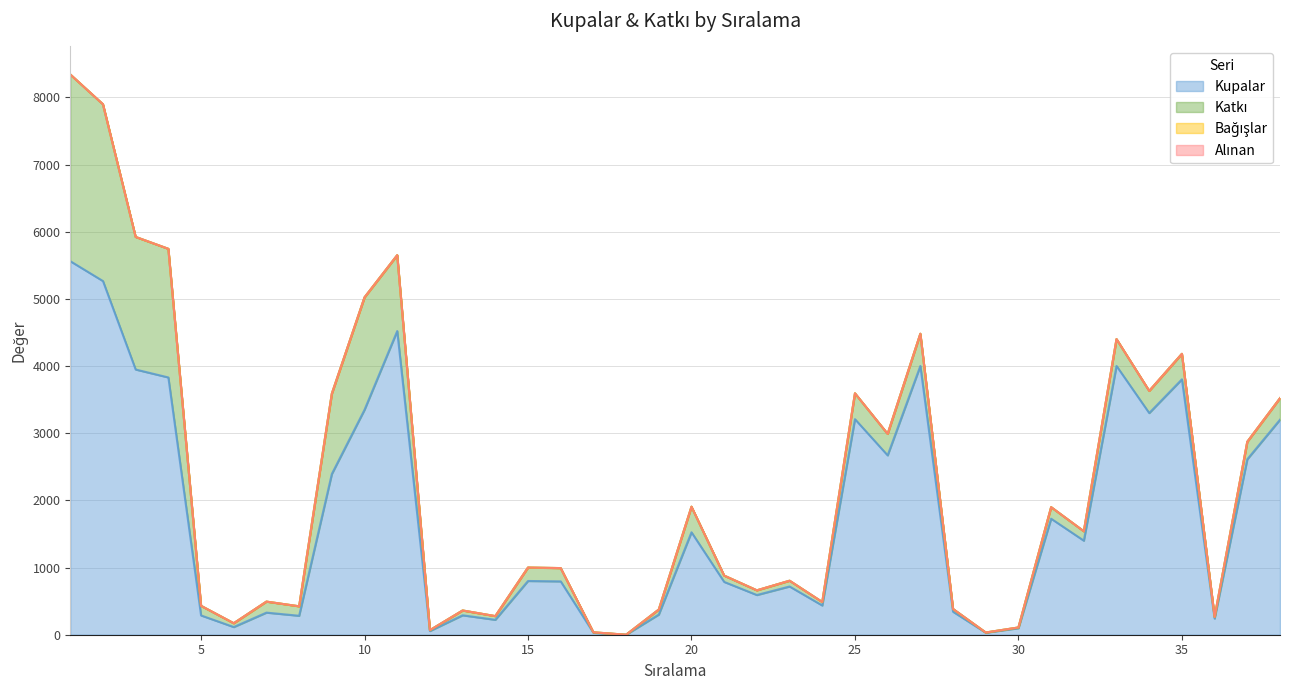

Where is Bağışlar nearest to the value 0?

1